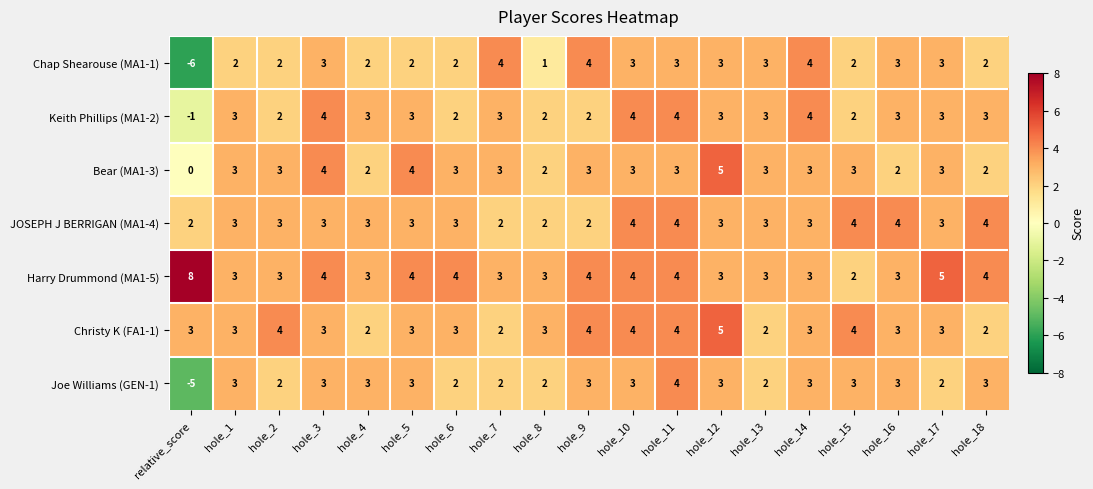

What is the sum of the Bear (MA1-3) values at hole_11 and hole_3?

7